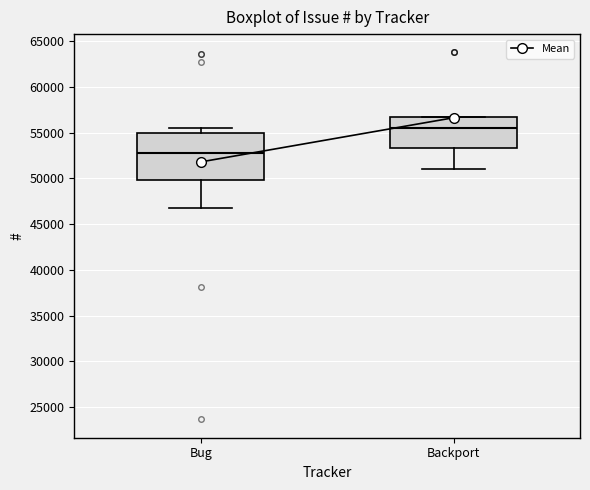

Which box has the highest median line?

Backport